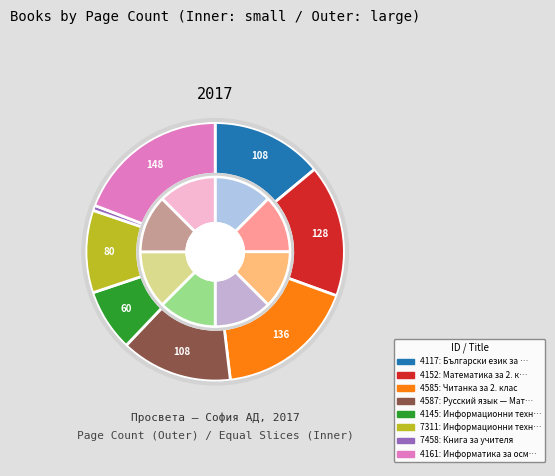

What is the smallest slice in the pie chart?

7458